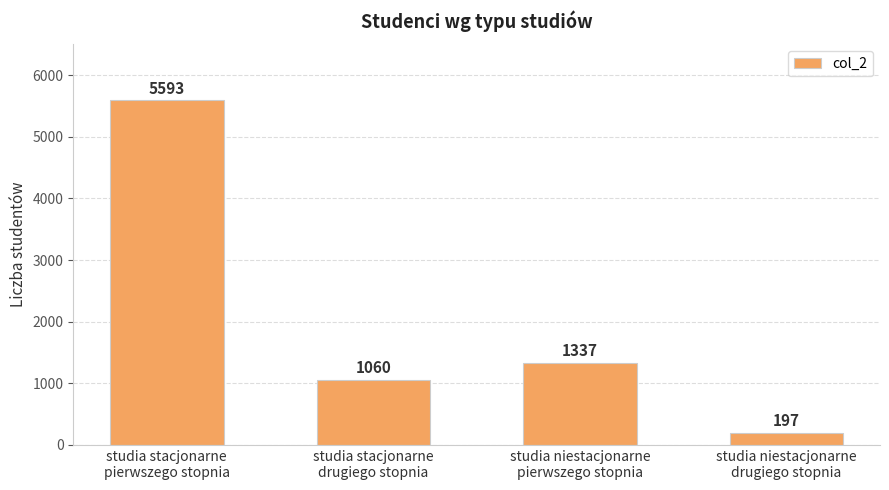

Are the bars grouped side by side (vs. stacked)?

No